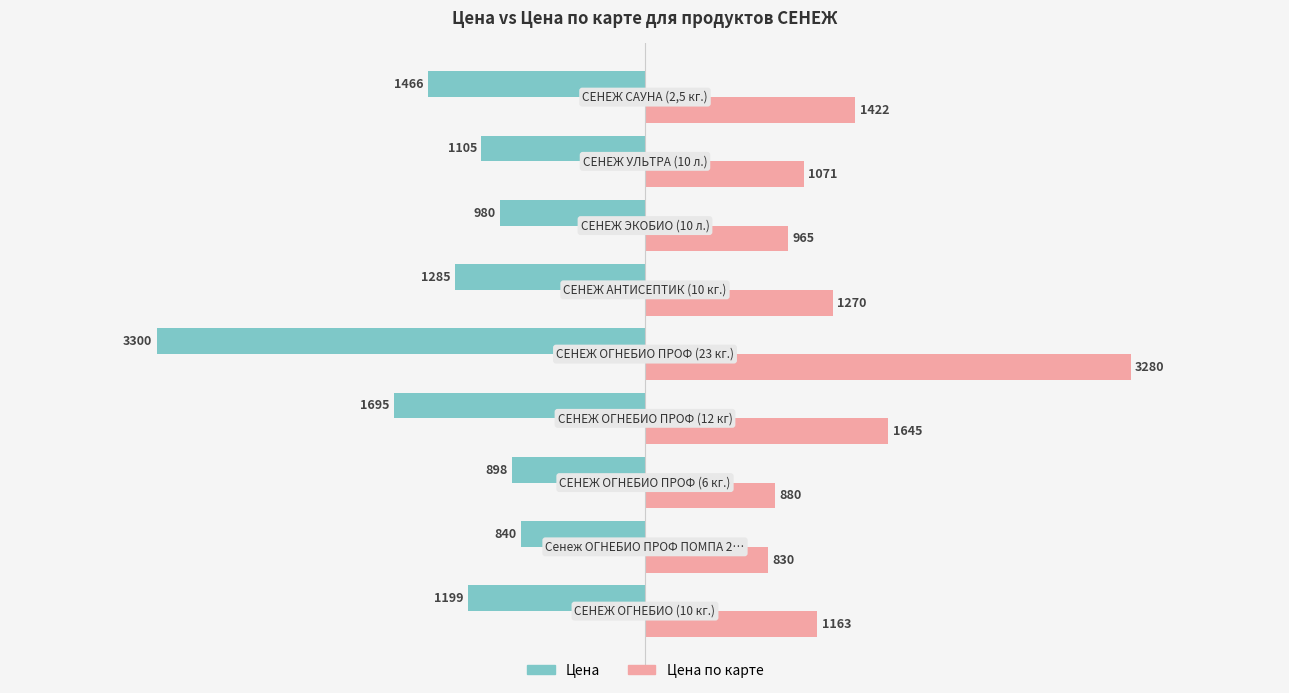

List the series in order of their overall mean, highest first.

Цена по карте, Цена